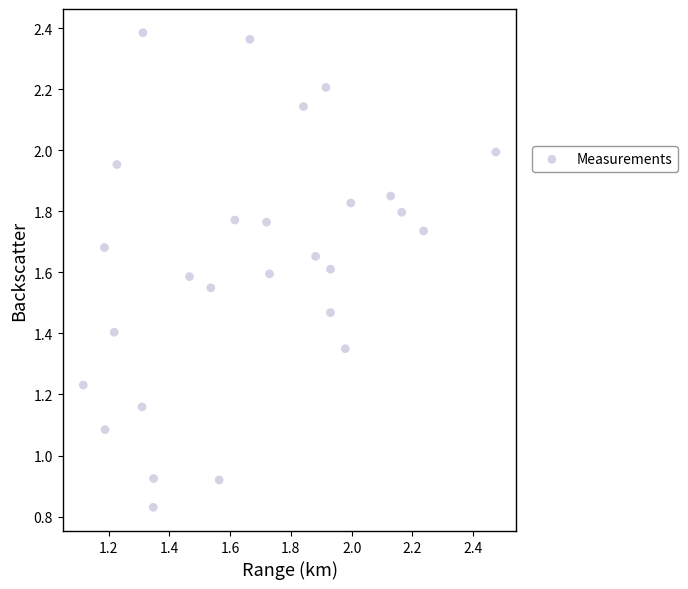

What is the range of X values (max minus min)?

1.4